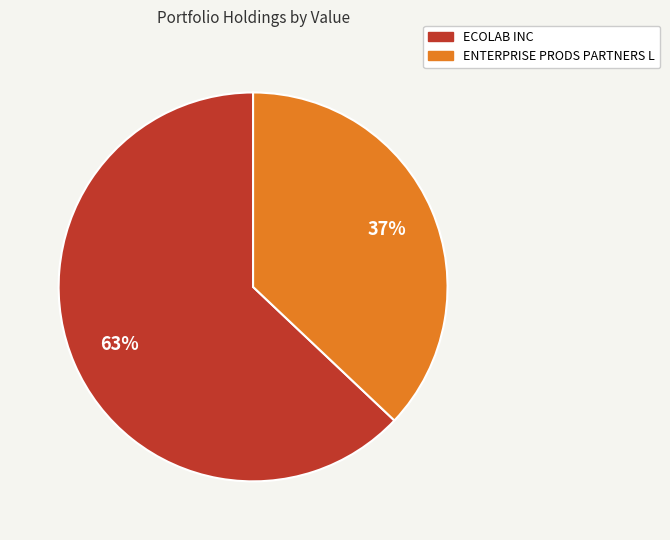

Count the number of slices in the pie.

2